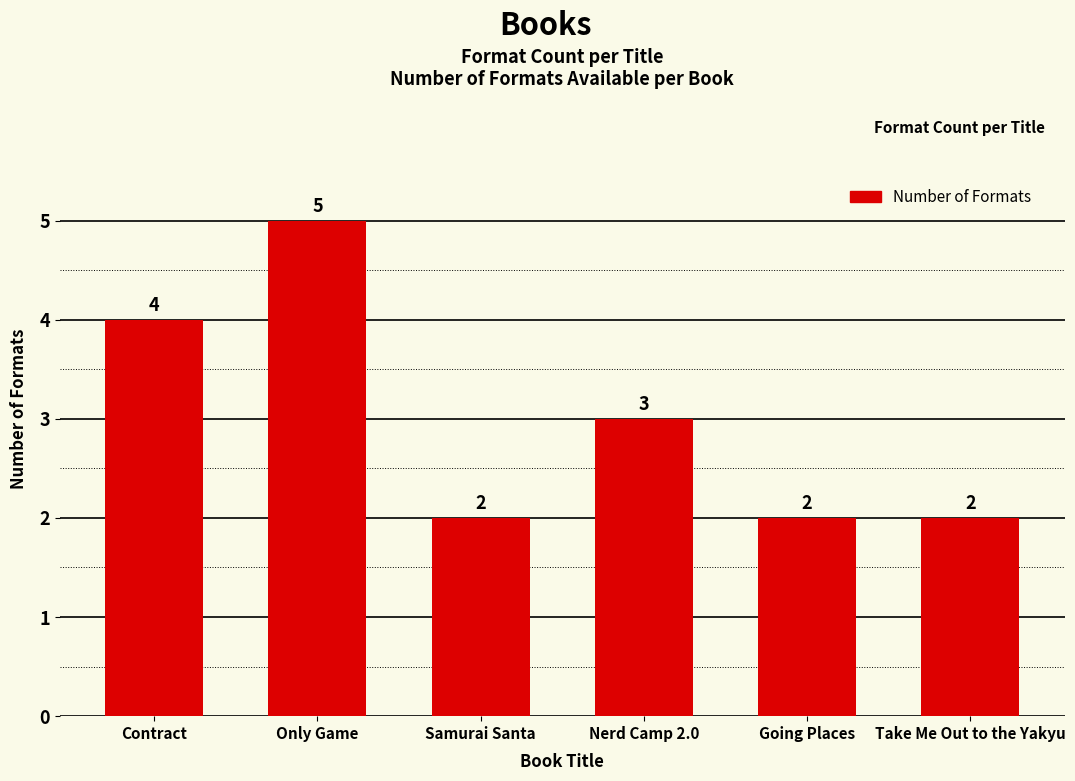

At which category does the chart reach its peak across all series?

Only Game